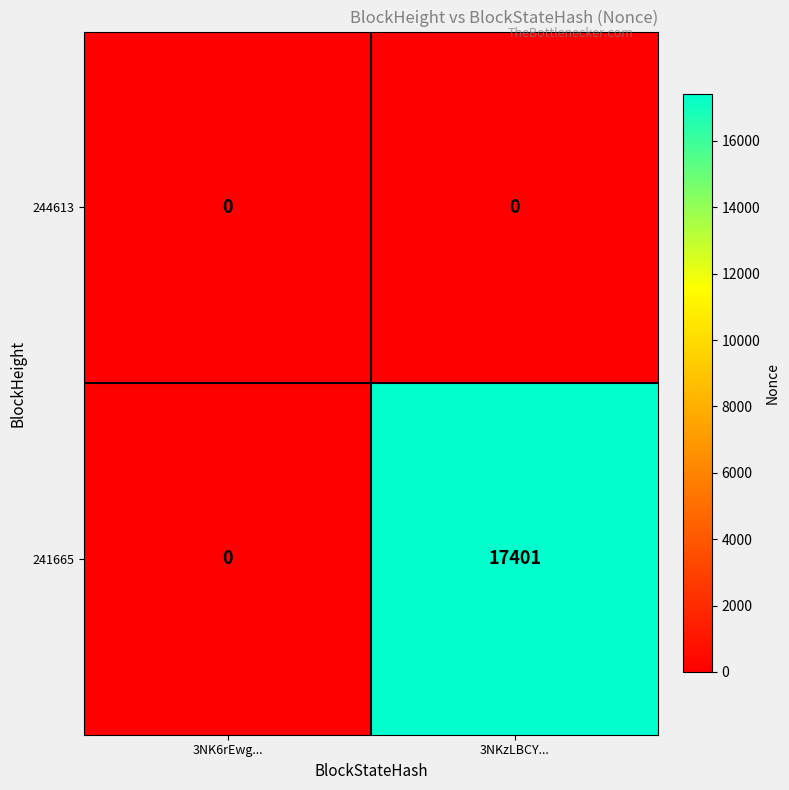

Rank the series by their average value, from lowest to highest.

244613, 241665